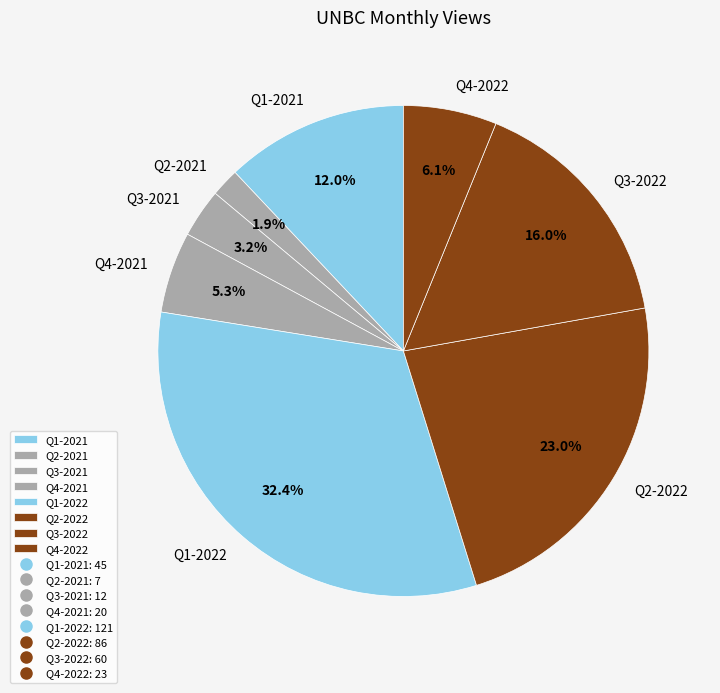

Is the sum of Q2-2021 and Q4-2022 greater than half?

No